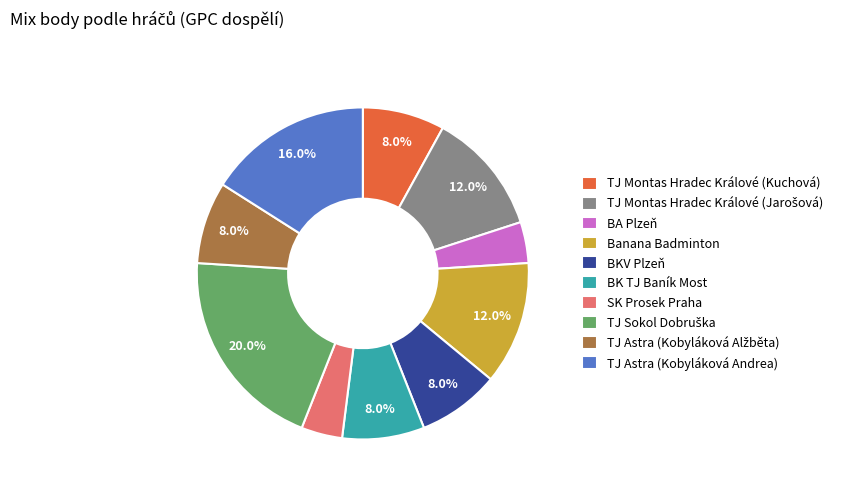

To the nearest percent, what is the difference between the largest and smallest slice percentages?

16%